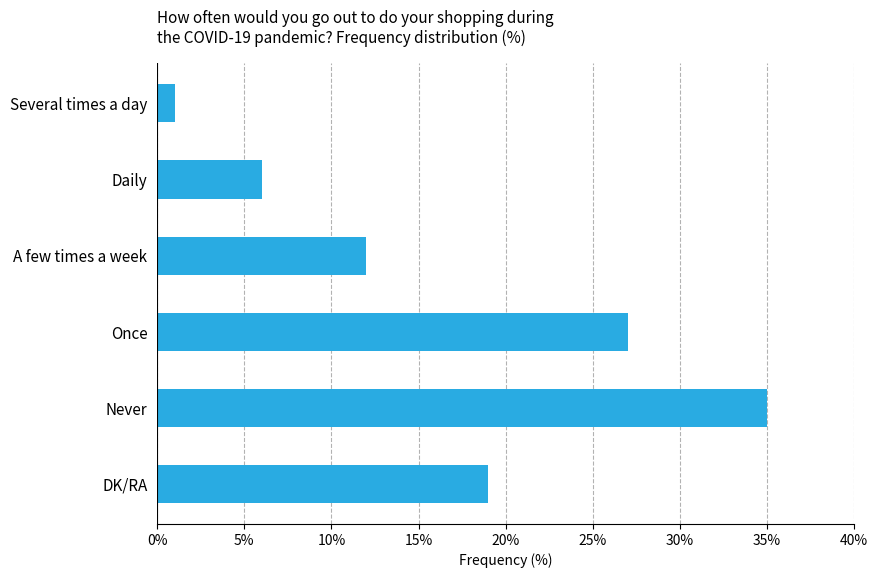

What is the sum of all values?

100